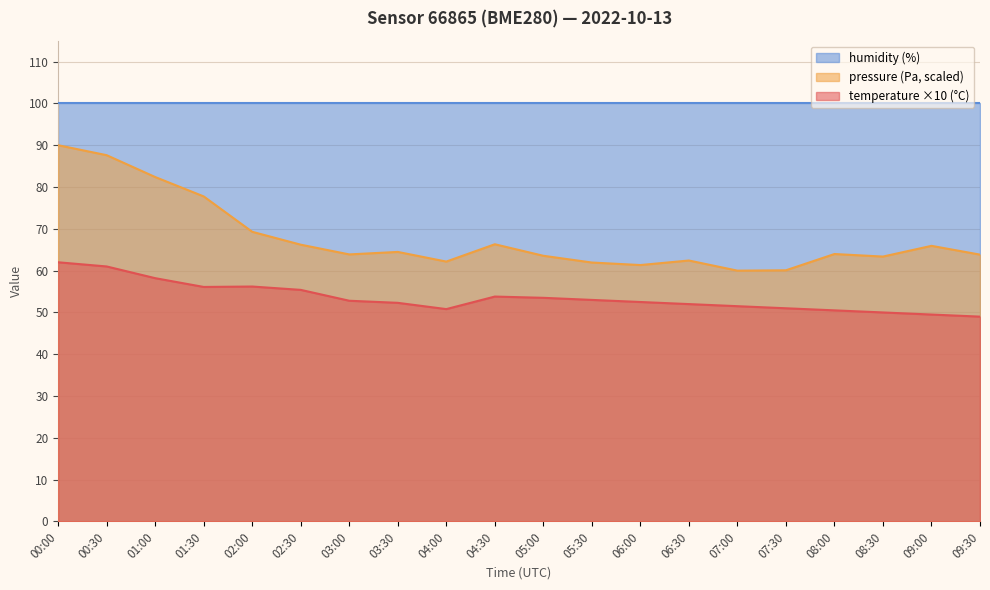

True or false: temperature and pressure_norm intersect in this chart.

False